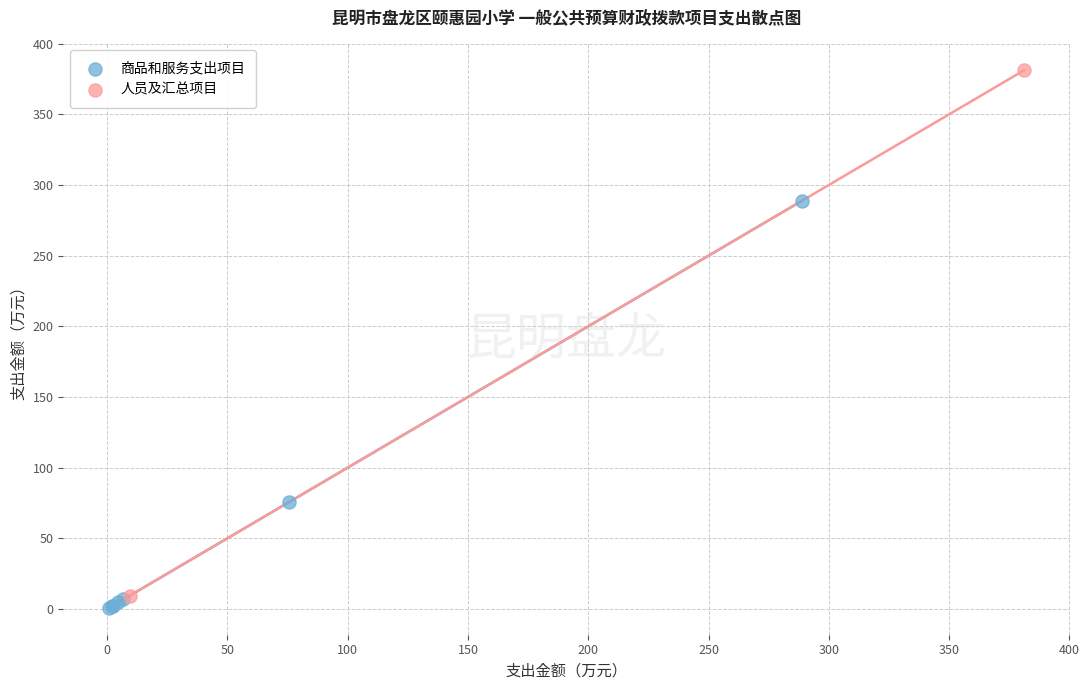

What are all the series names shown in the legend?

商品和服务支出项目, 人员及汇总项目